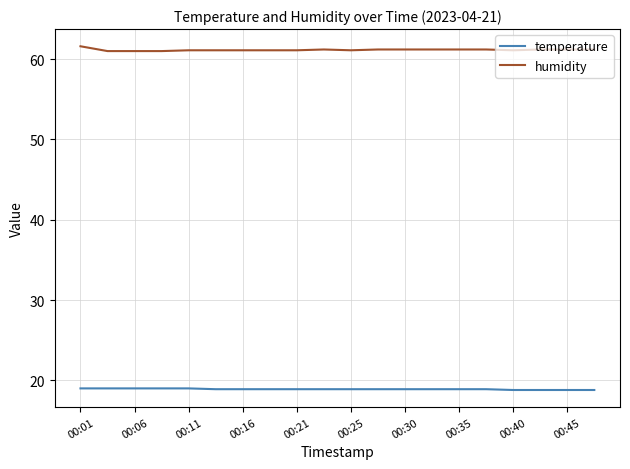

What is the sum of all temperature values?

378.1